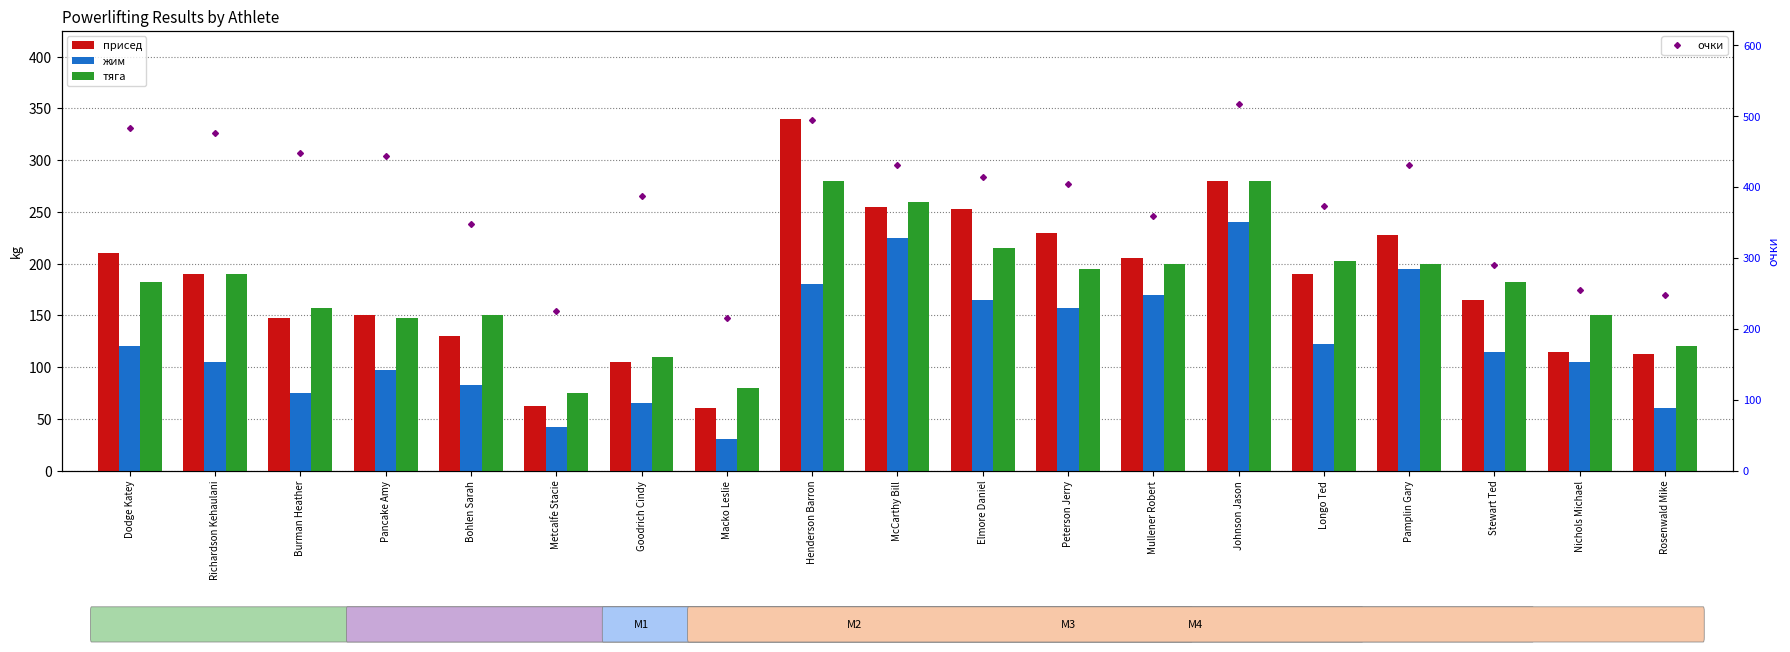

What is the greatest value displayed?

516.9